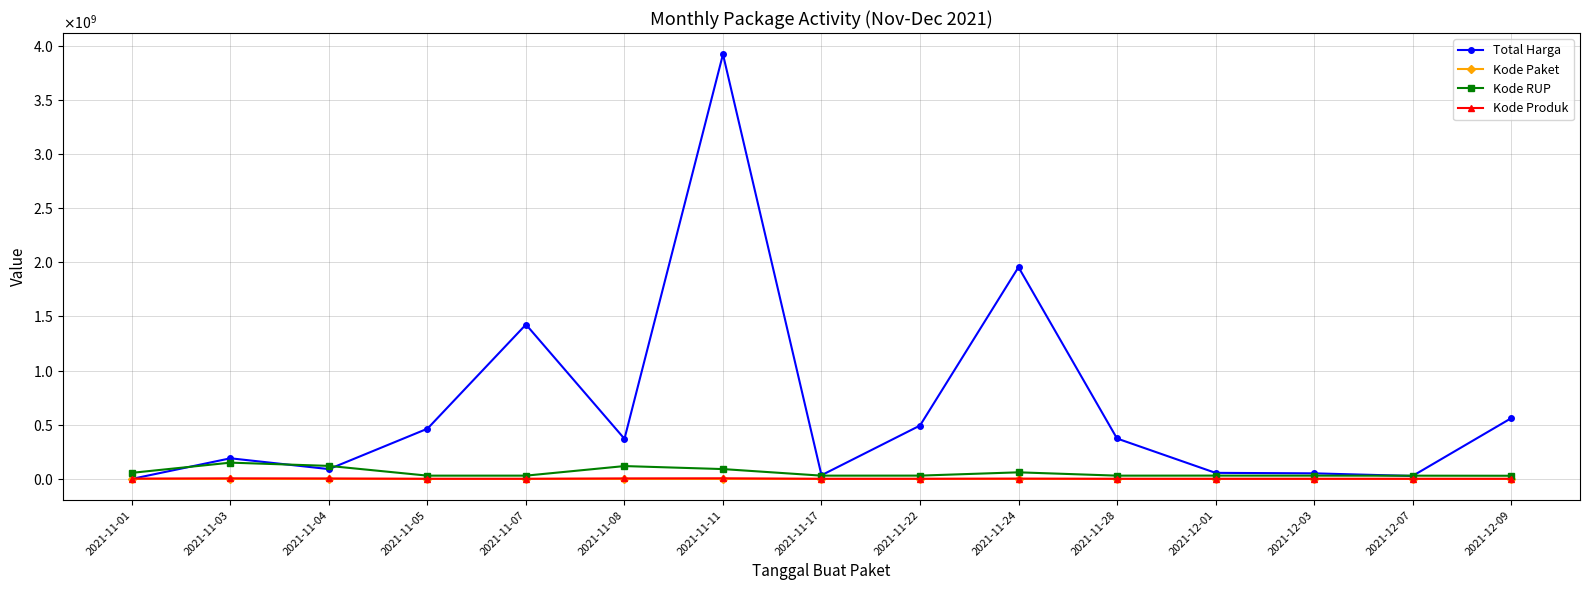

What position from the right is 2021-12-01?

4